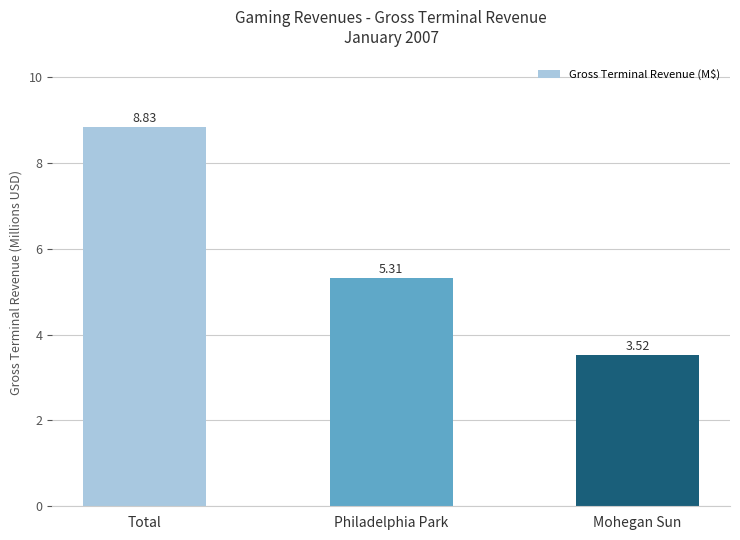

Reading left to right, extract all data points from this chart.

Total=8.8	Philadelphia Park=5.3	Mohegan Sun=3.5